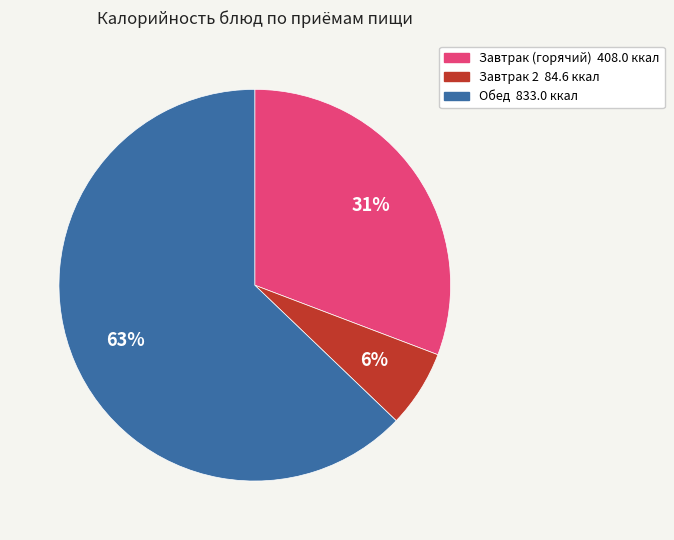

Is there any slice that represents more than half of the pie?

Yes